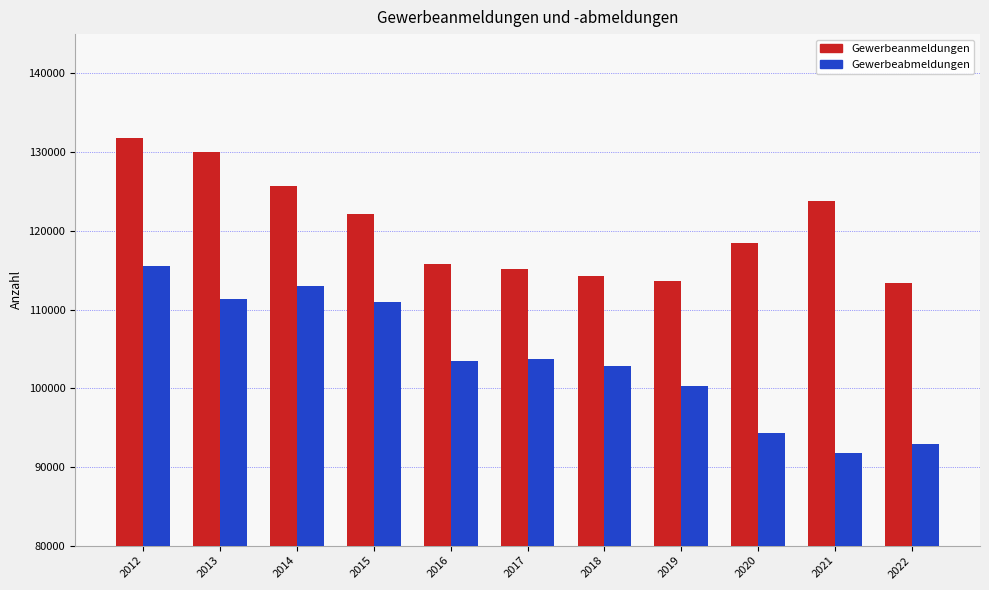

Which category has the highest value in the Gewerbeanmeldungen series?

2012